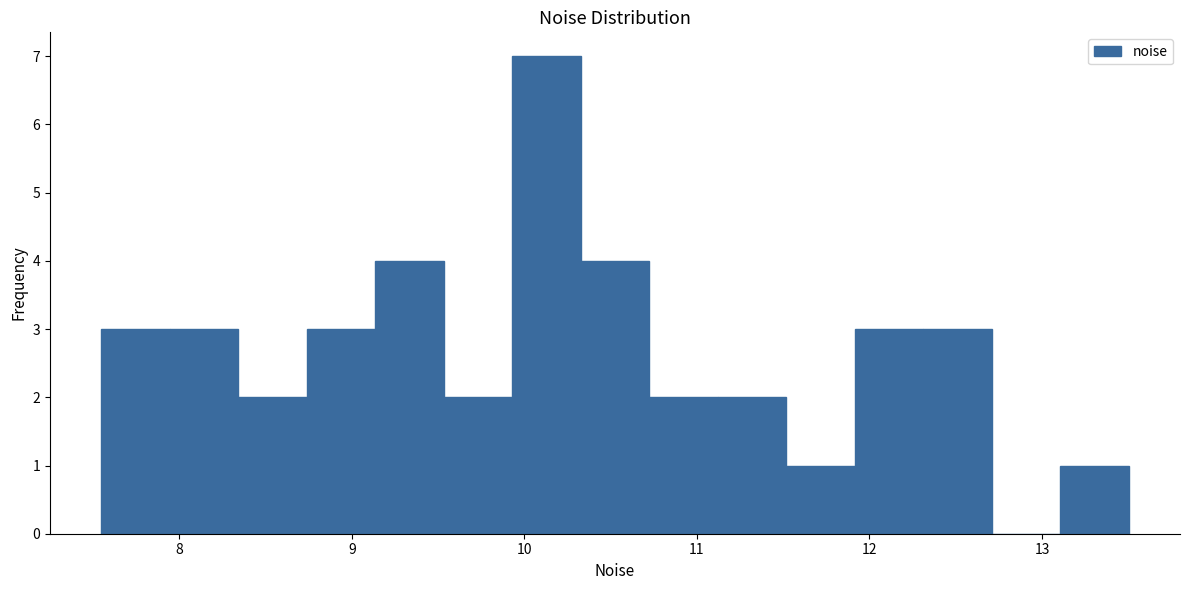

Read against the x-axis, roughly where is the centre of the tallest bar?

10.1